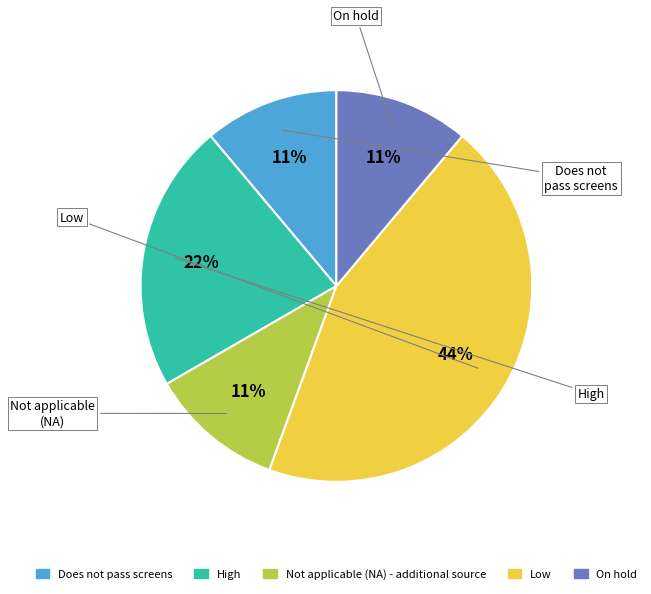

Is the sum of Low and High greater than half?

Yes